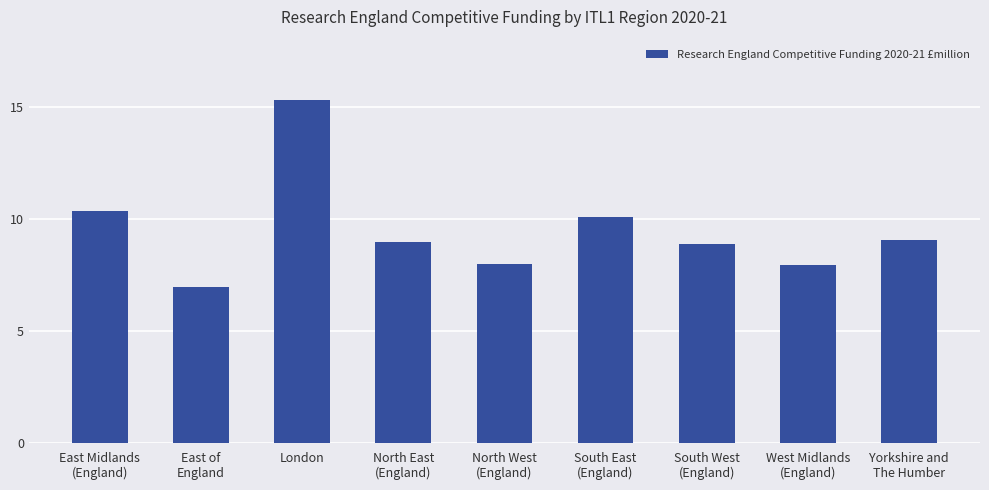

What is the label of the 7th bar from the right?

London